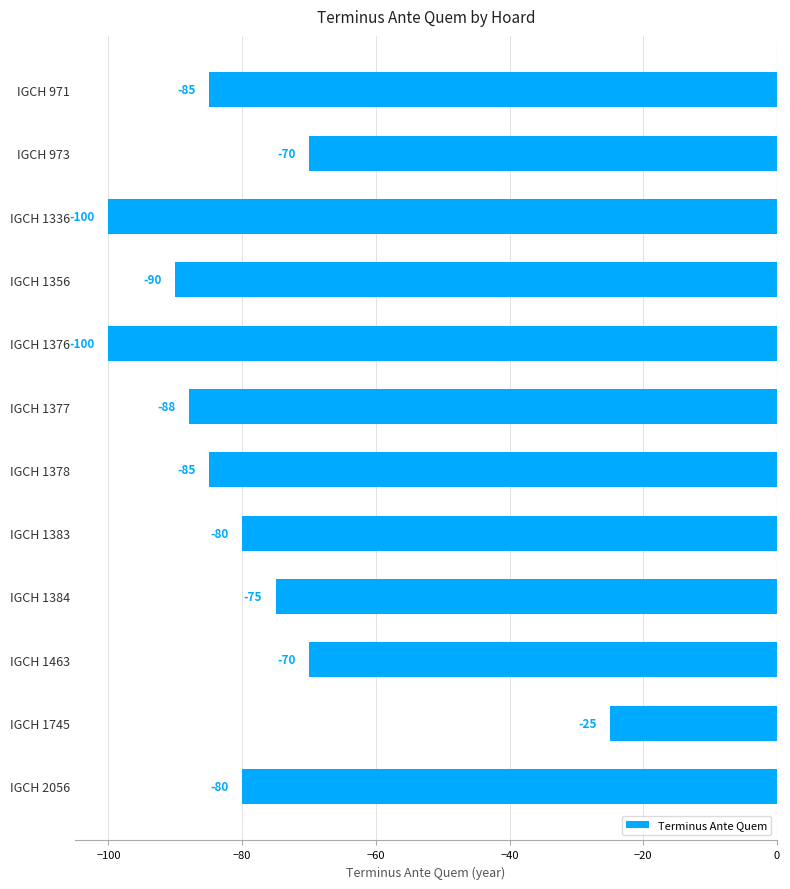

What is the change in value from IGCH 1378 to IGCH 1384?

+10